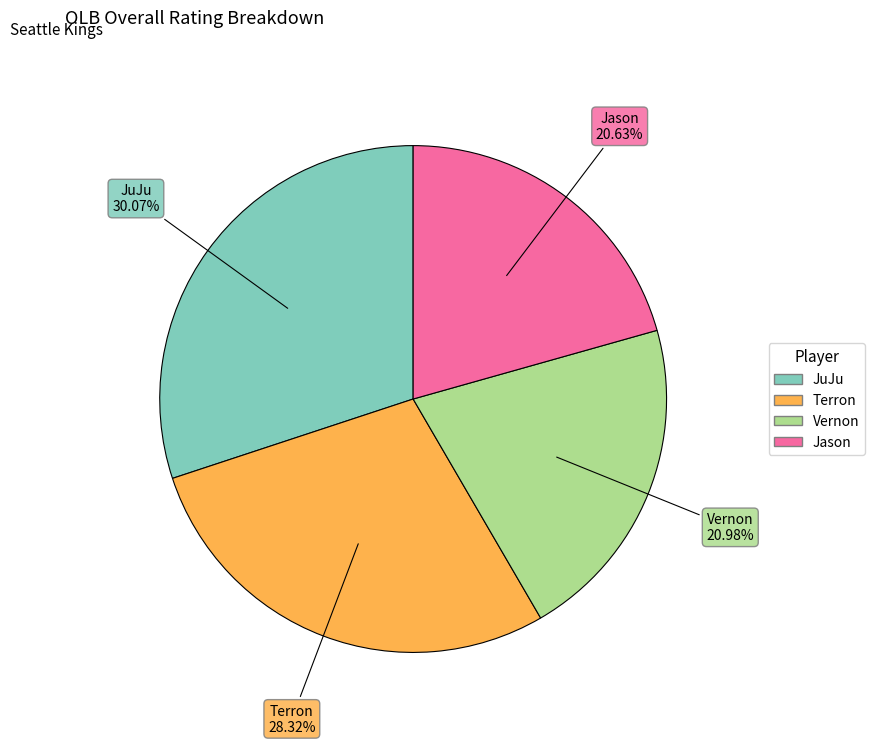

Does Terron account for over 50% of the chart?

No